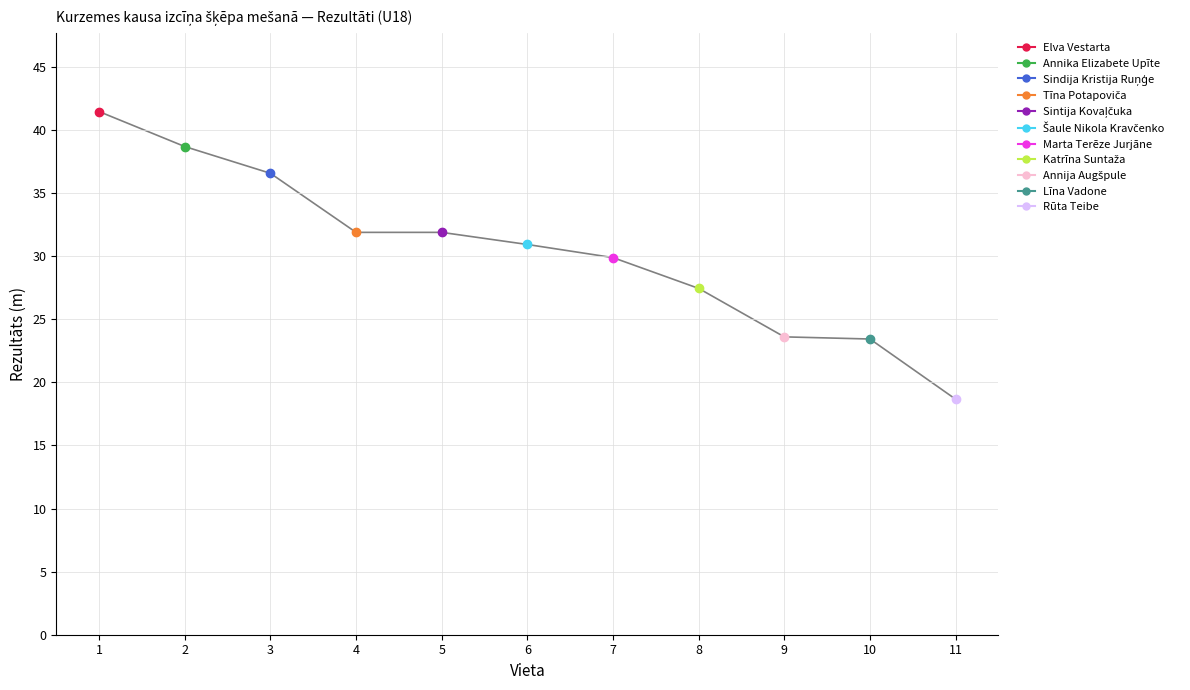

What is the difference between the second highest and second lowest values?

15.2